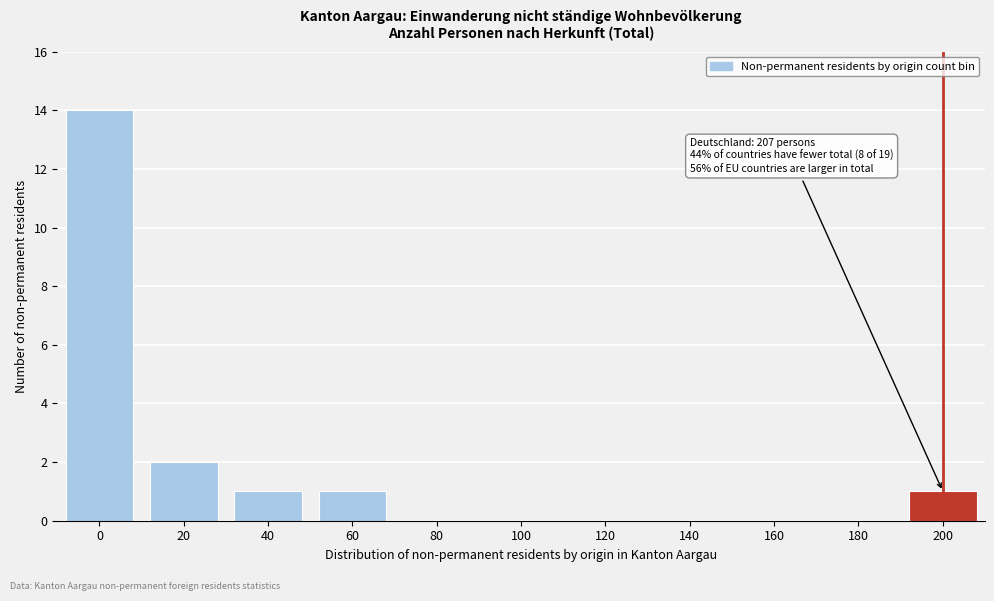

Reading left to right, extract all data points from this chart.

0=14	20=2	40=1	60=1	80=0	100=0	120=0	140=0	160=0	180=0	200=1